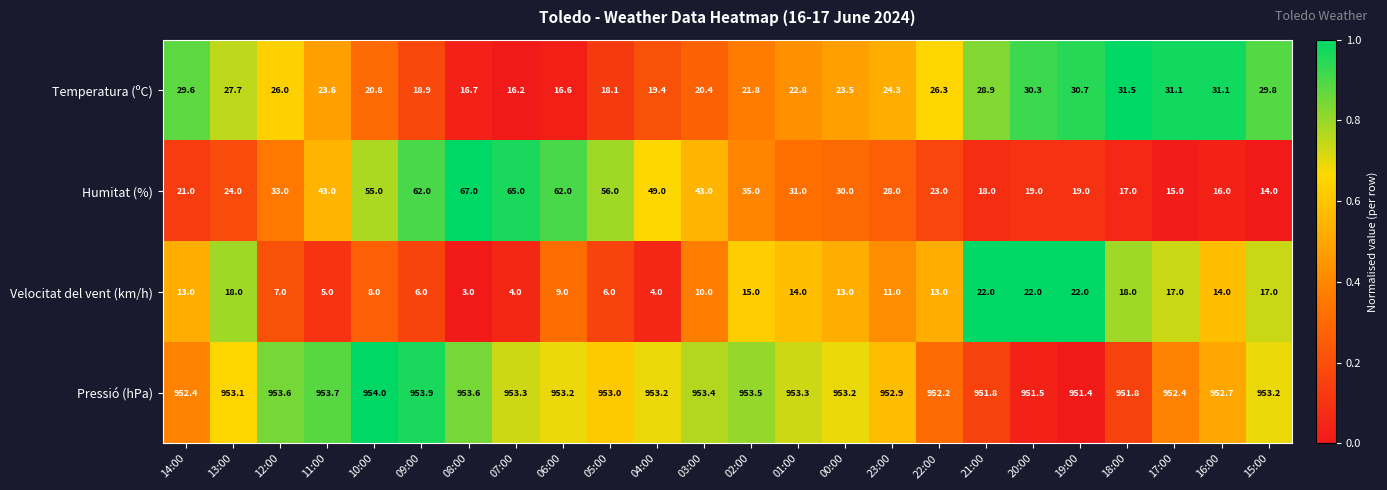

At which label does Humitat (%) first exceed 31?

12:00